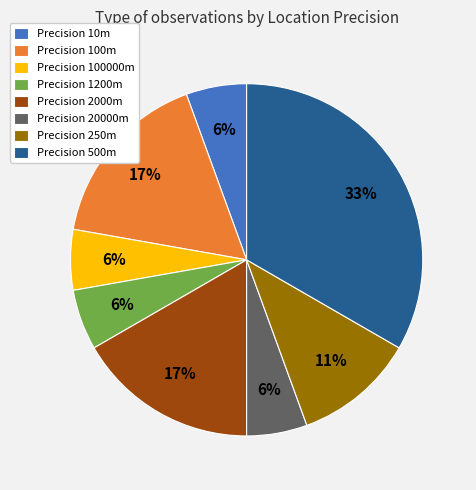

Which category has the biggest portion of the pie?

Precision 500m